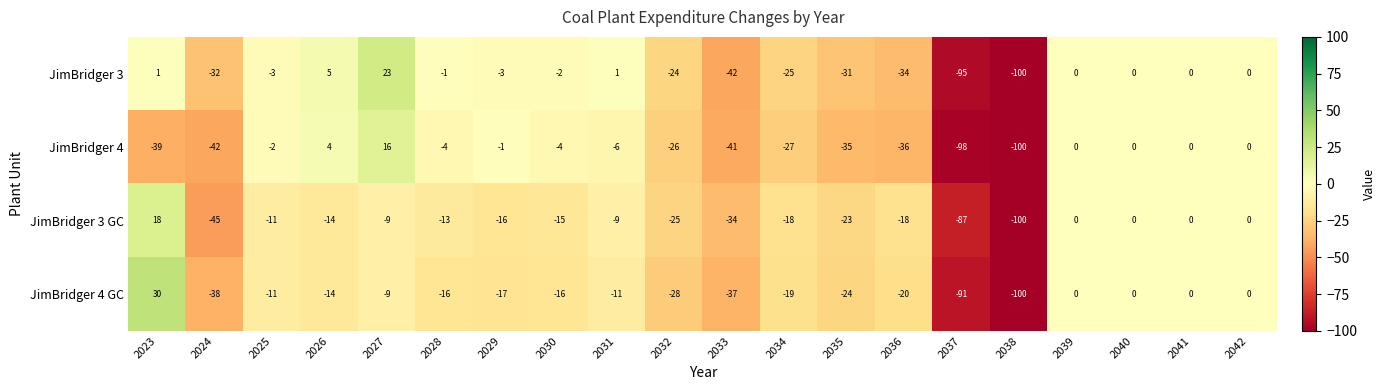

At which category does the chart reach its minimum across all series?

2038